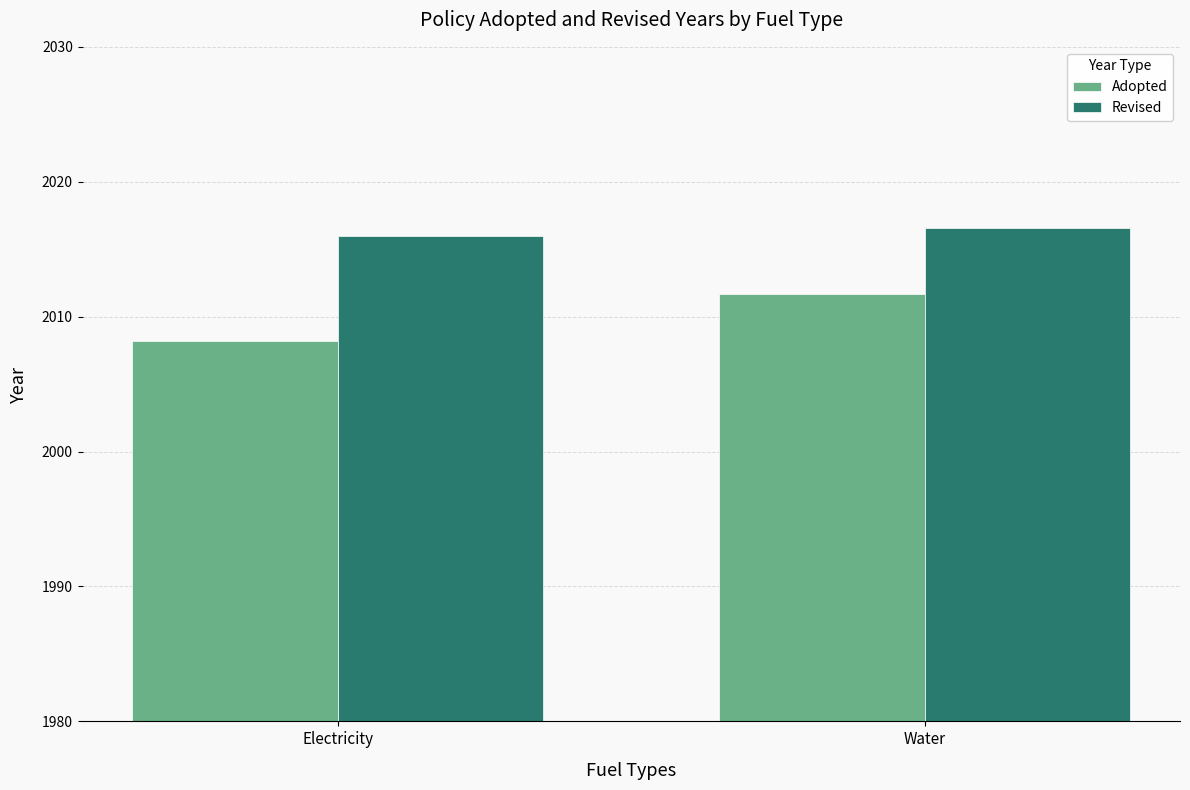

At how many categories does at least one series exceed 2009?

2